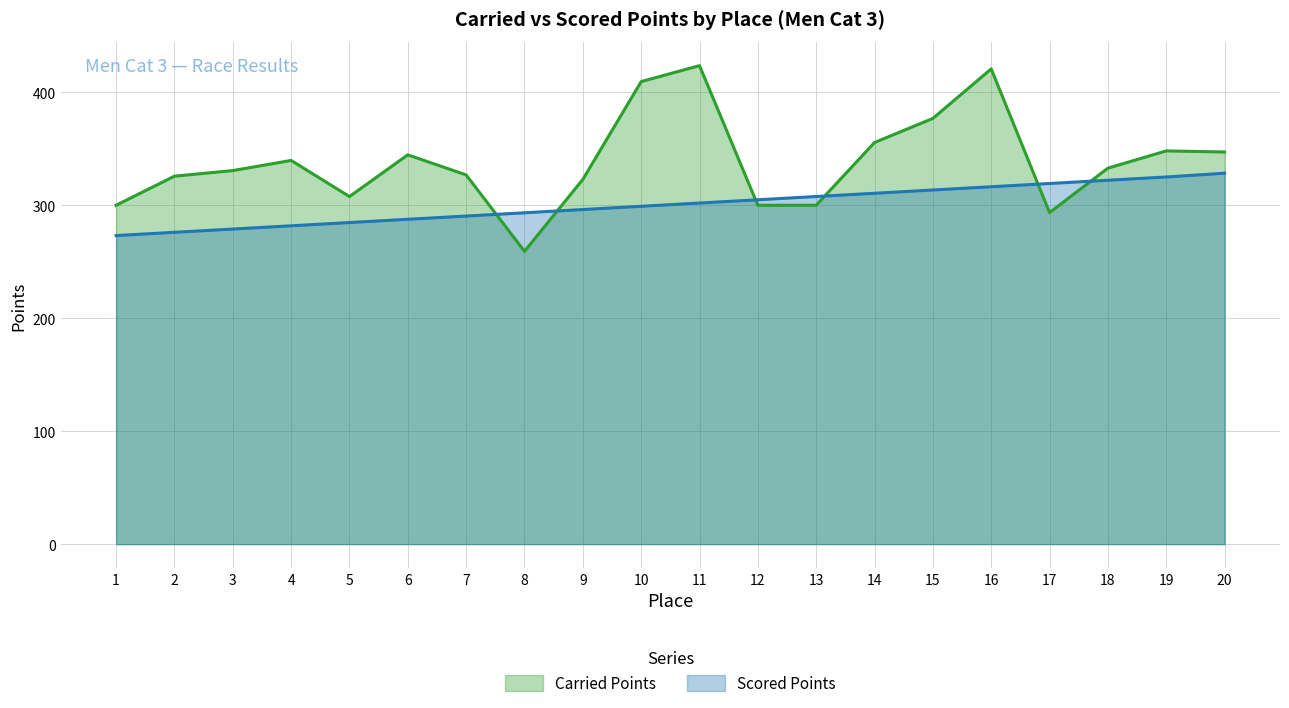

How many times do Carried Points and Scored Points cross each other?

6